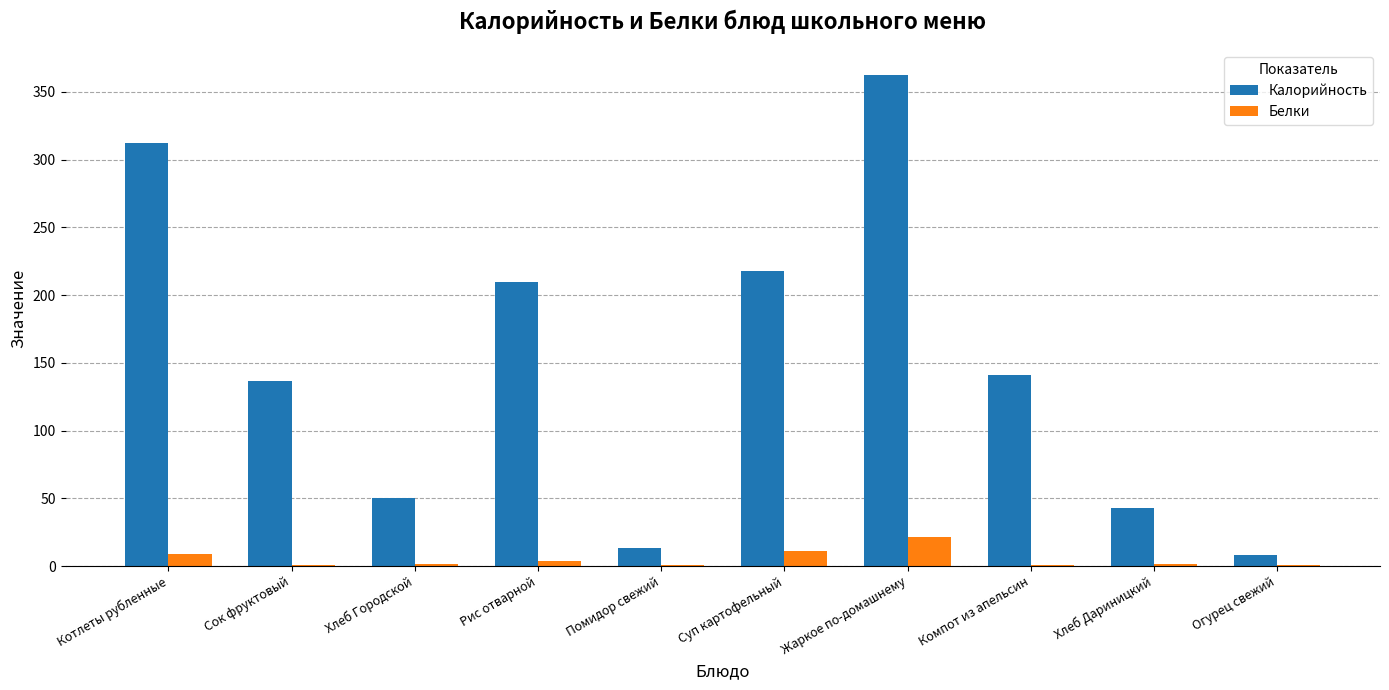

At which label does Белки first exceed 1?

Котлеты рубленные